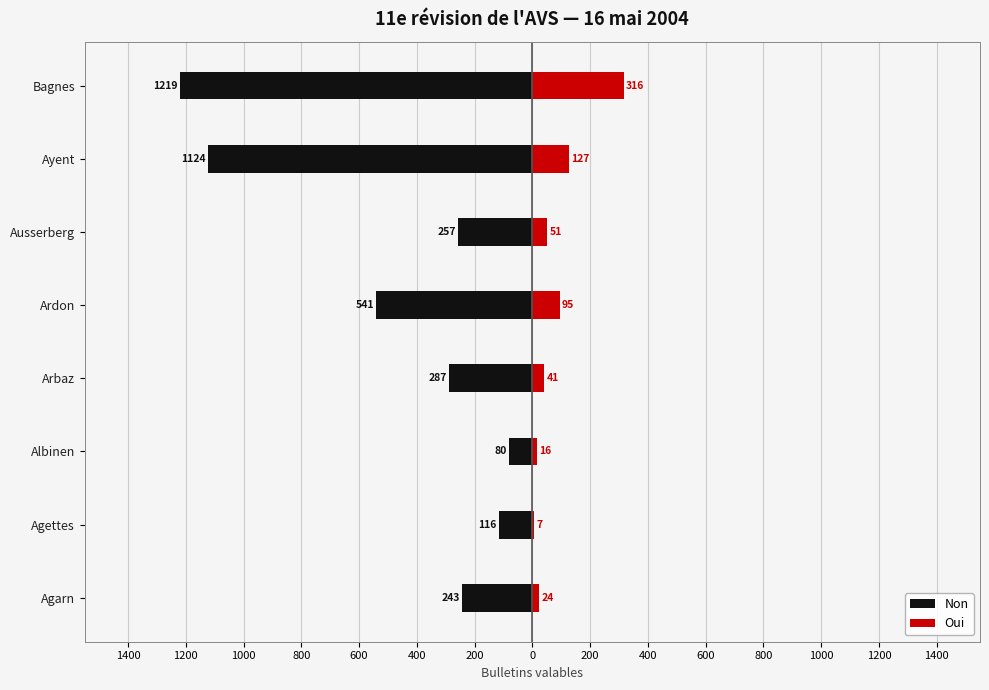

Is the value of Non at Ayent greater than the value of Oui at Bagnes?

No